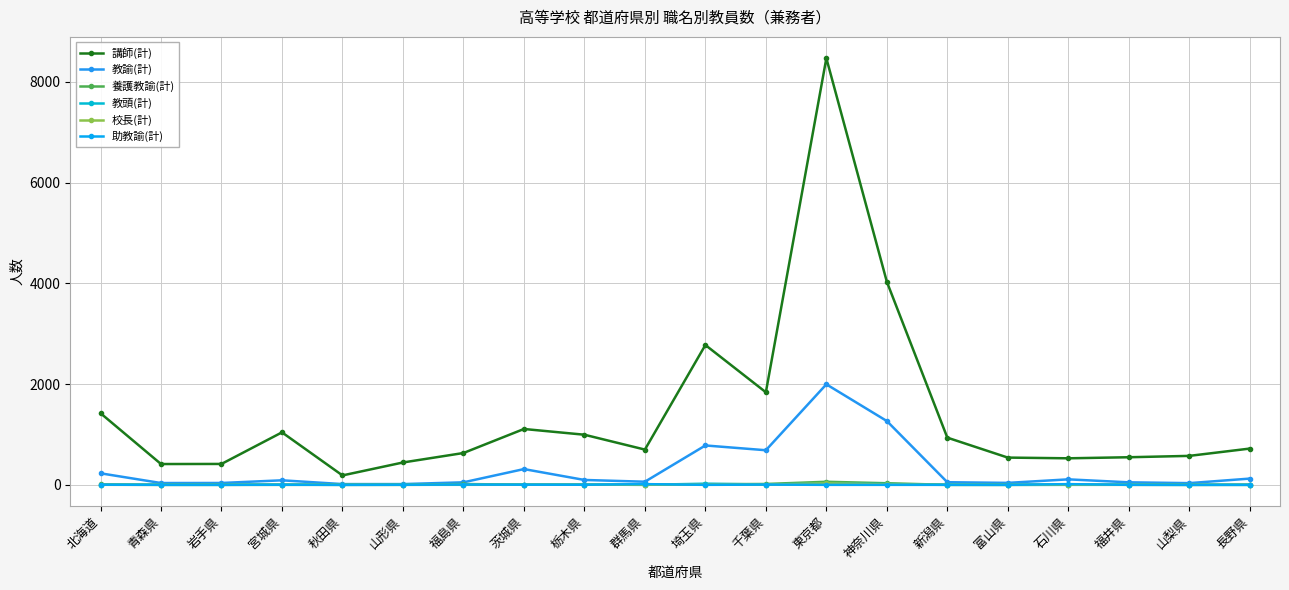

How many intersections are there between 養護教諭(計) and 校長(計)?

4